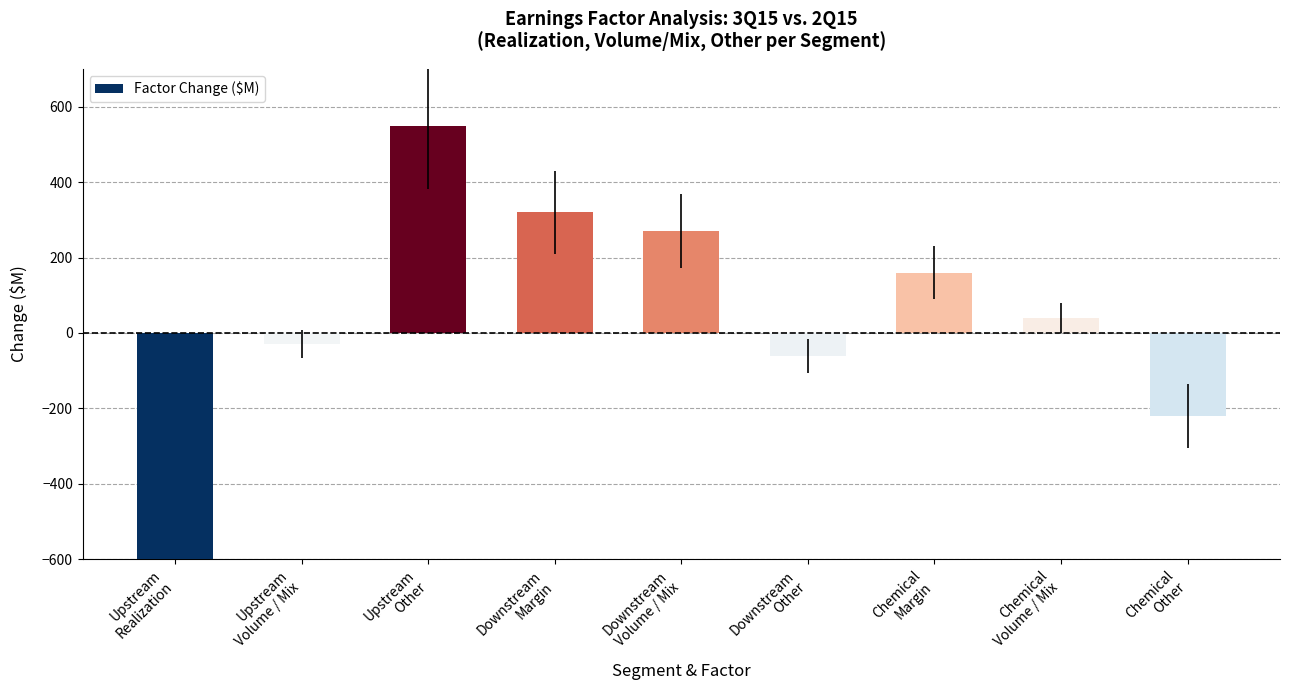

What is the sum of the values at Upstream
Other and Chemical
Margin?

710